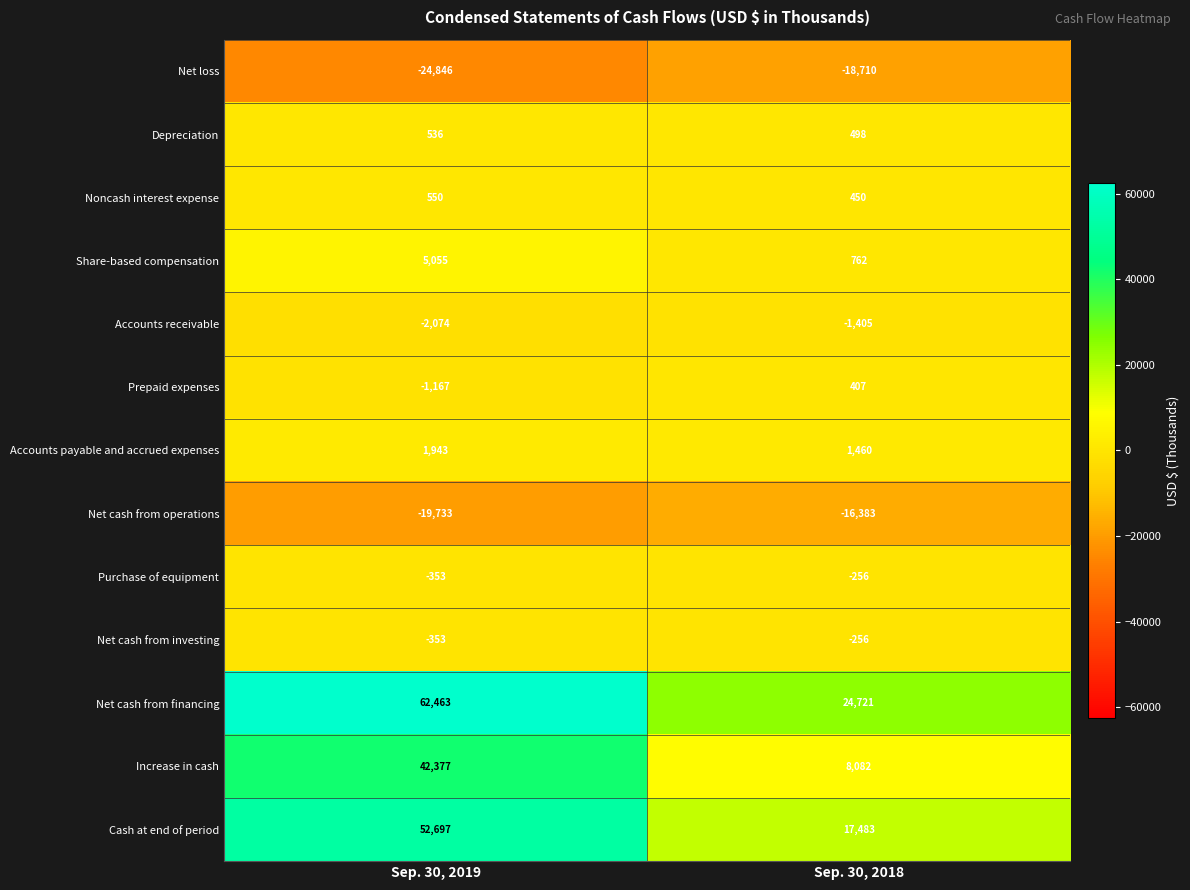

Reading right to left, transcribe all the data shown in this chart.

Net loss: -18710	-24846
Depreciation: 498	536
Noncash interest expense: 450	550
Share-based compensation: 762	5055
Accounts receivable: -1405	-2074
Prepaid expenses: 407	-1167
Accounts payable and accrued expenses: 1460	1943
Net cash from operations: -16383	-19733
Purchase of equipment: -256	-353
Net cash from investing: -256	-353
Net cash from financing: 24721	62463
Increase in cash: 8082	42377
Cash at end of period: 17483	52697